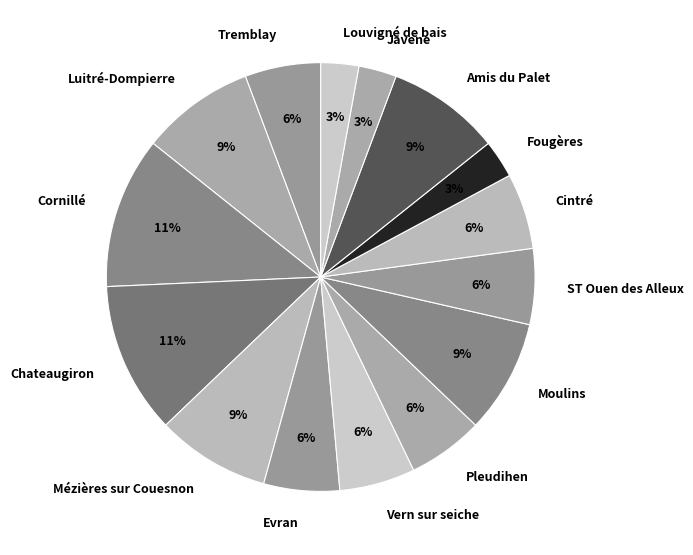

Is it true that ST Ouen des Alleux is 1% of the pie?

False